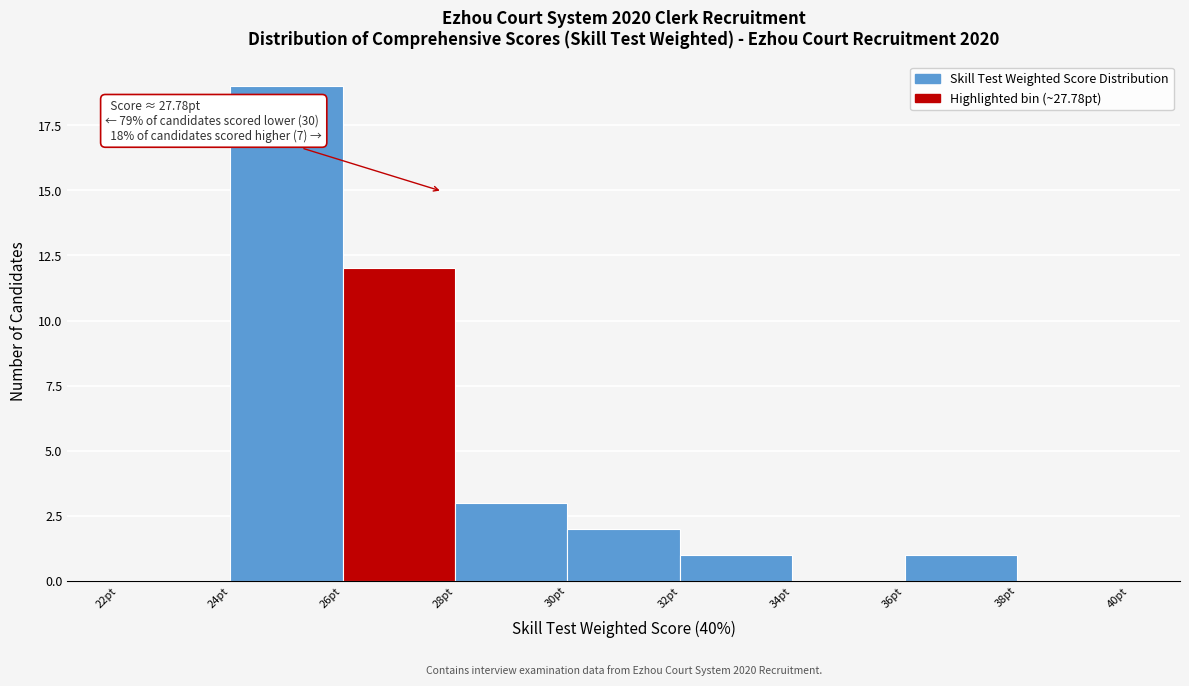

Over which range of the x-axis is the bar tallest?

24 to 26